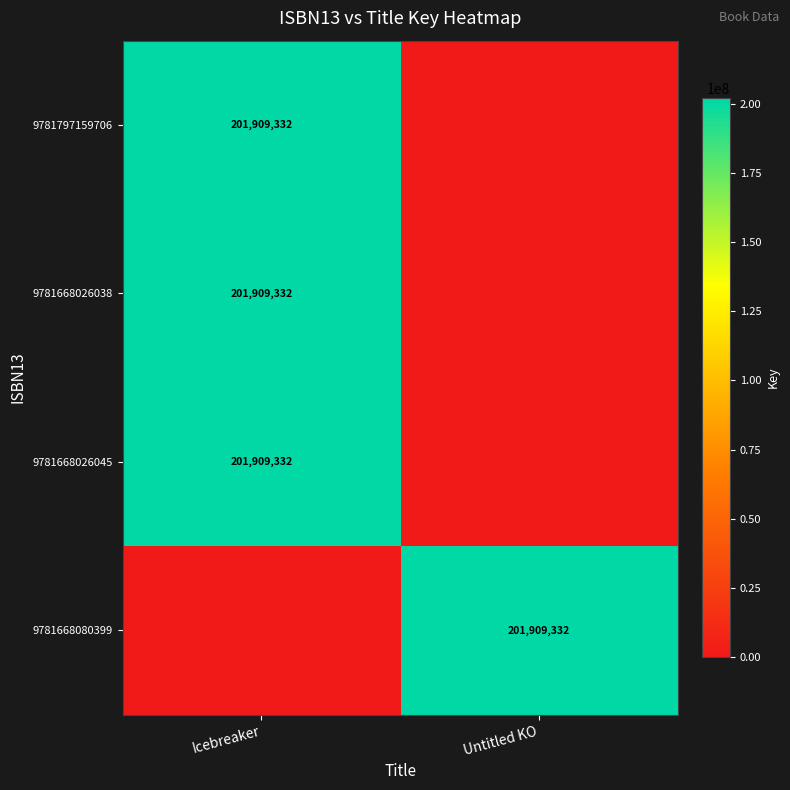

Is it true that 9781668026045 equals 201909332 at Icebreaker?

True